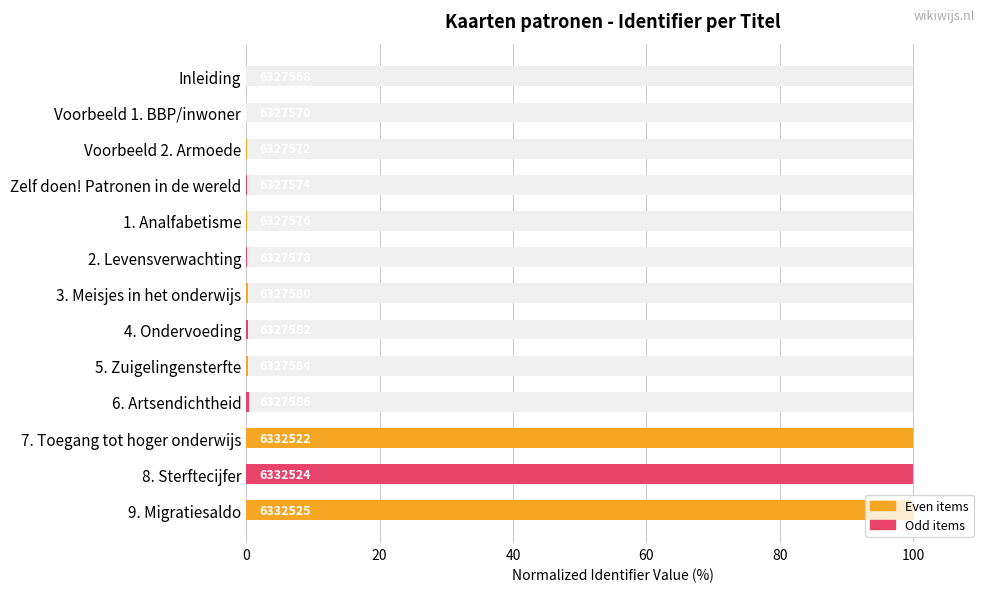

Does the chart contain stacked bars?

No